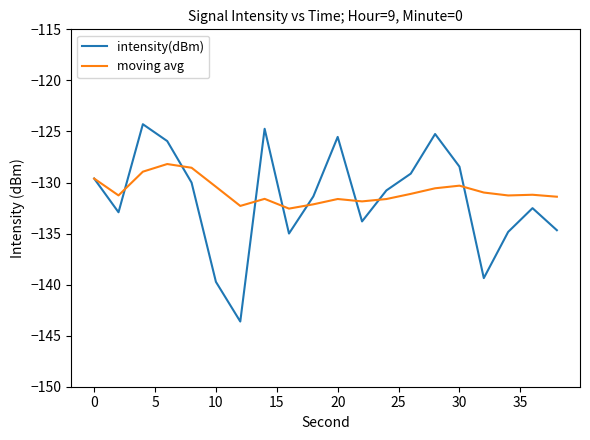

What is the greatest value displayed?

-124.3